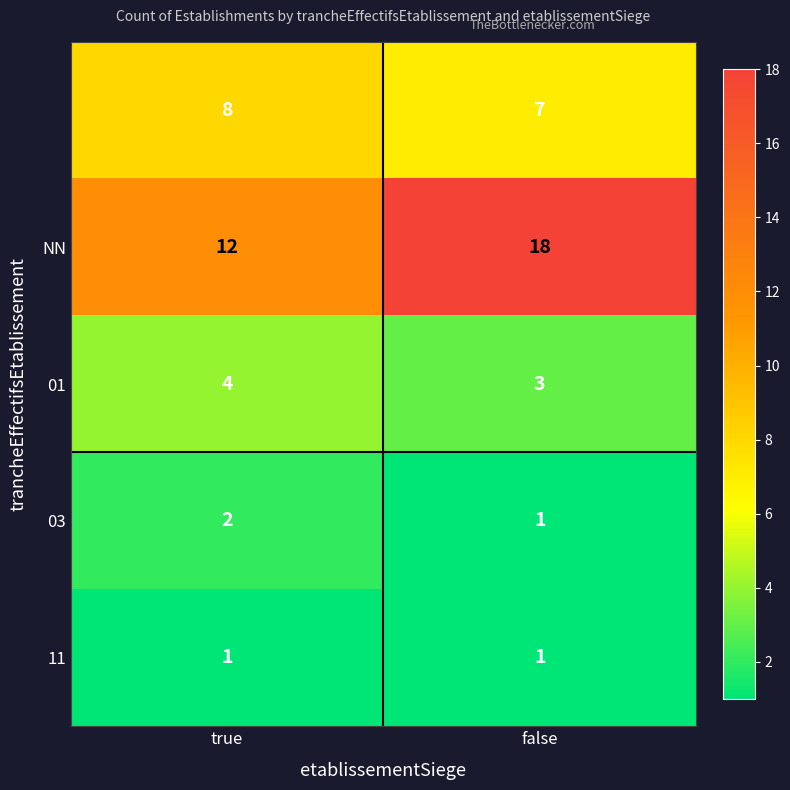

At which category is the sum across all series the highest?

false